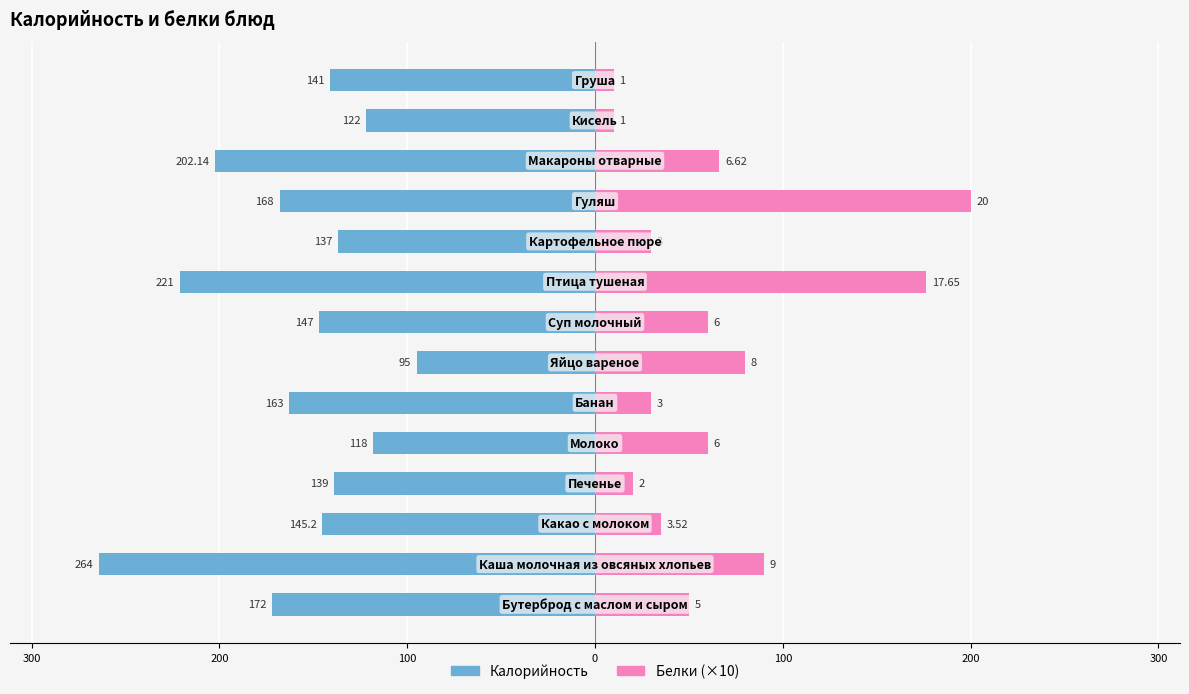

Does the chart contain stacked bars?

No